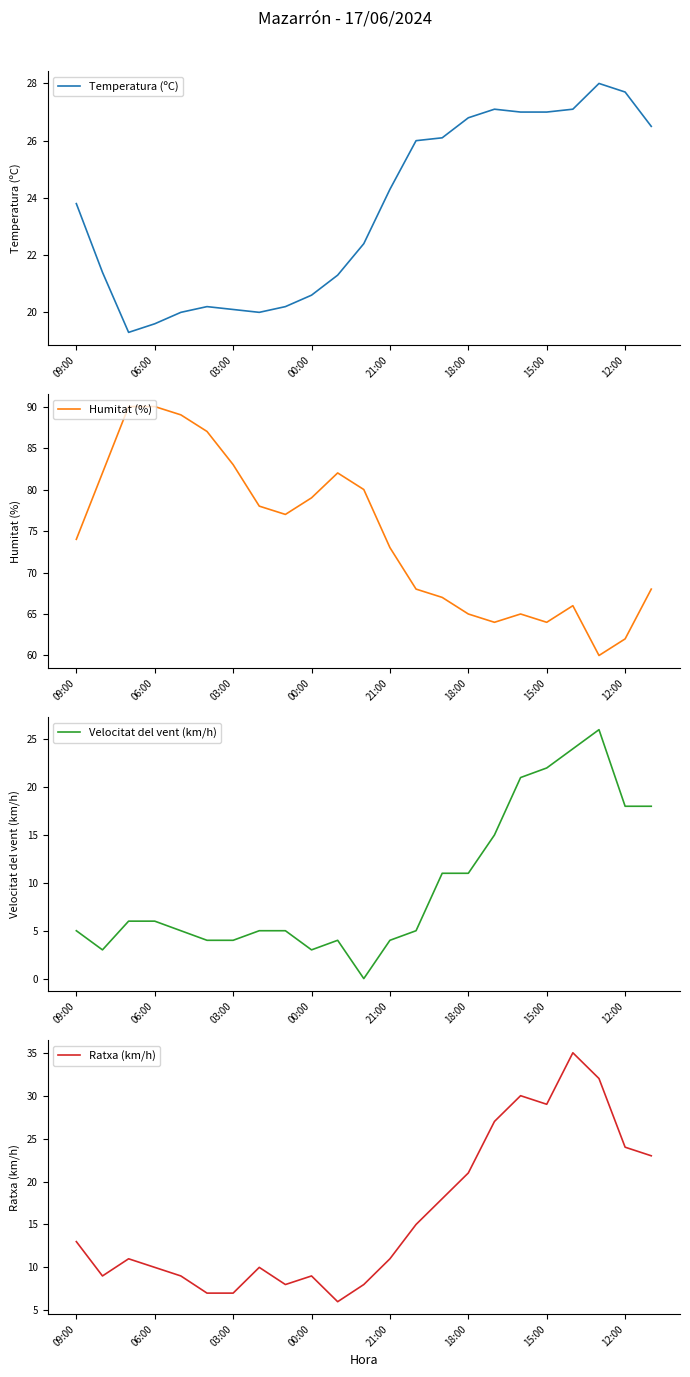

List the series in order of their peak value, lowest first.

Velocitat del vent (km/h), Temperatura (ºC), Ratxa (km/h), Humitat (%)